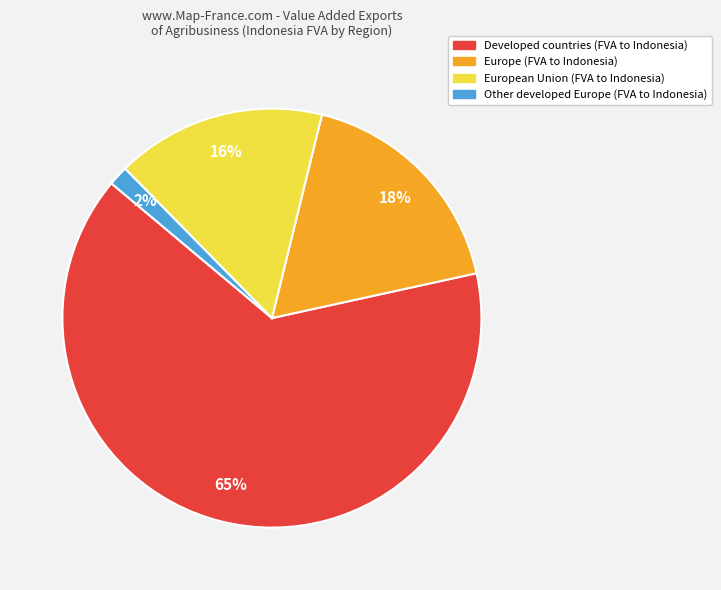

Count the number of slices in the pie.

4